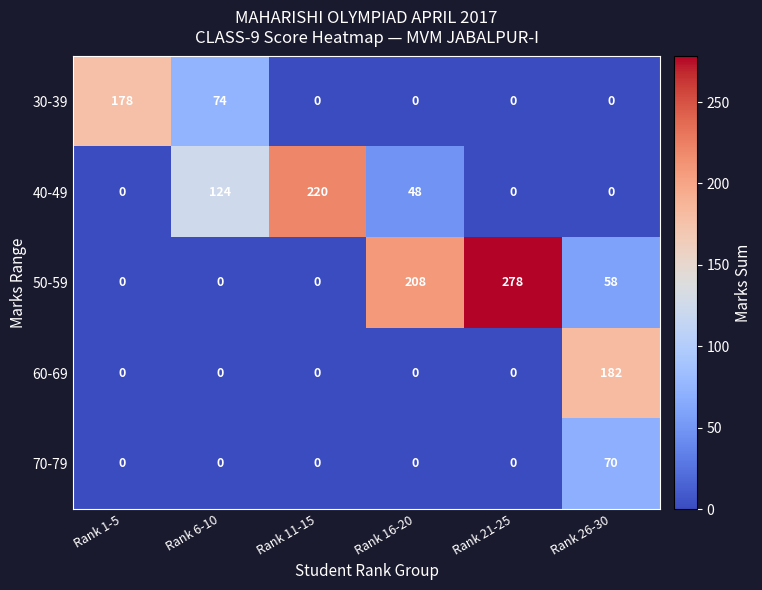

What is the total value across all series at Rank 16-20?

256